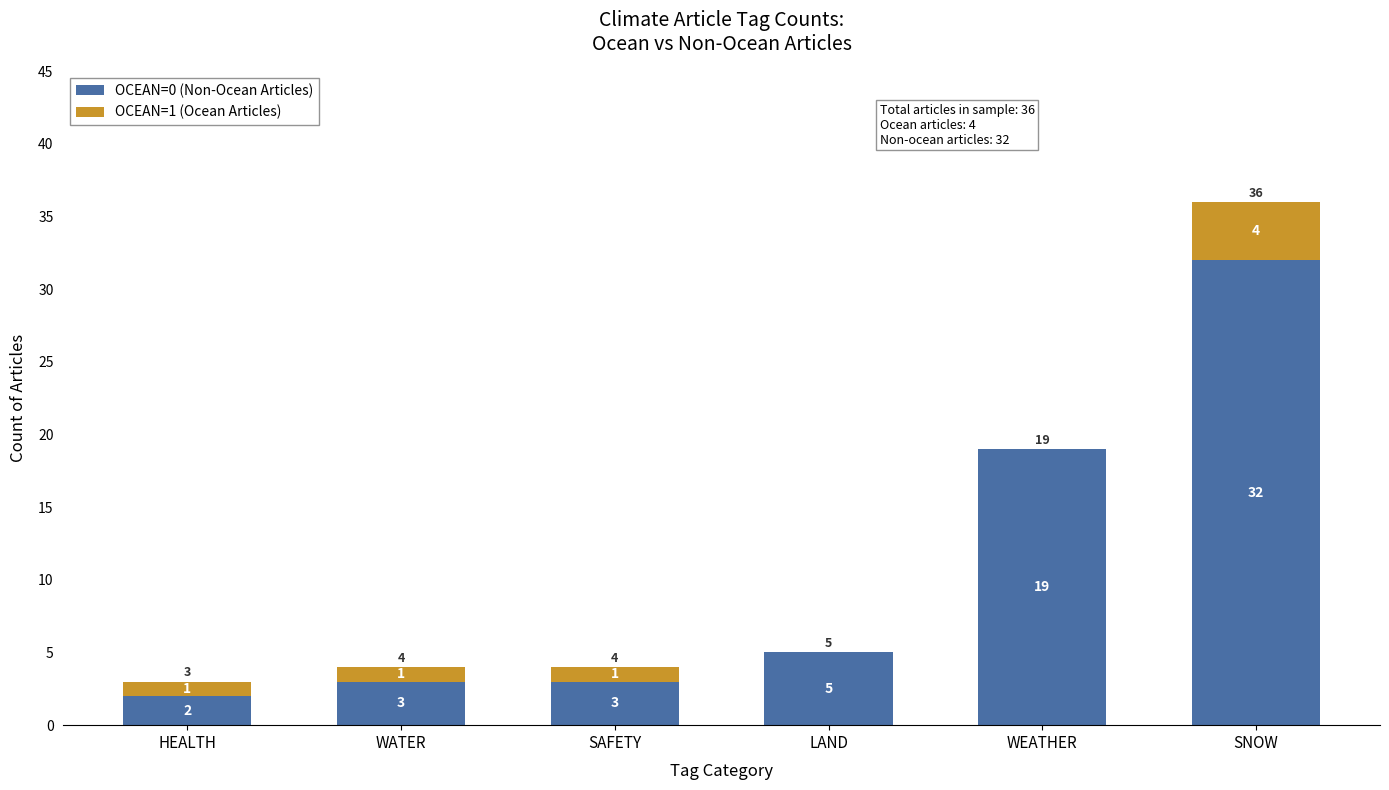

True or false: OCEAN=0 (Non-Ocean Articles) has a value of 5 at LAND.

True